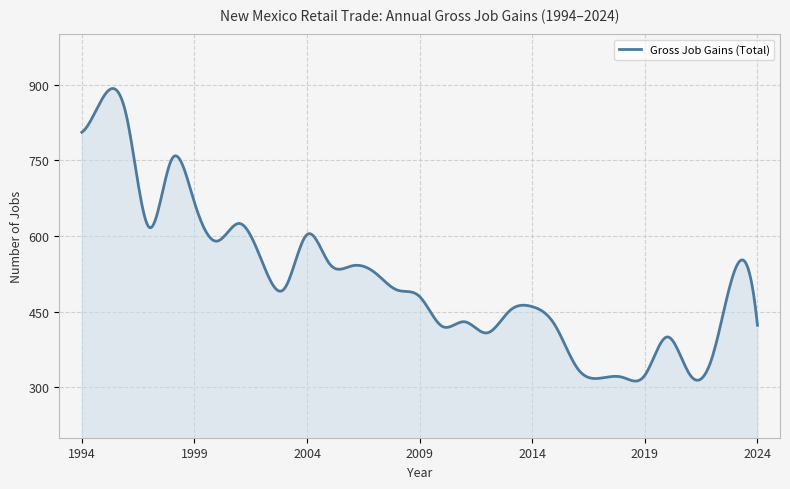

What is the minimum value shown in the chart?

312.3